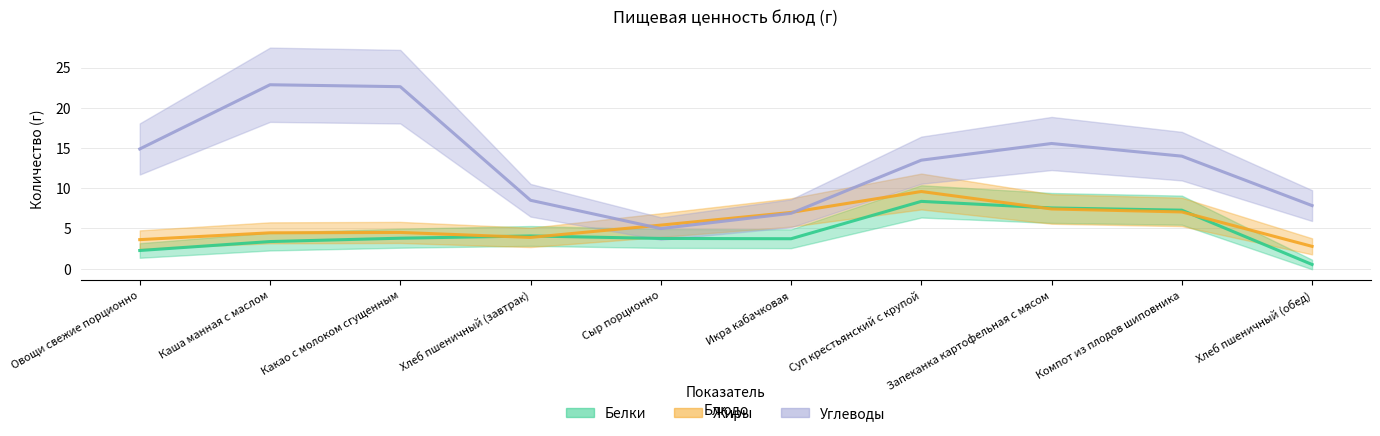

Is it true that Белки equals 7.3 at Компот из плодов шиповника?

True